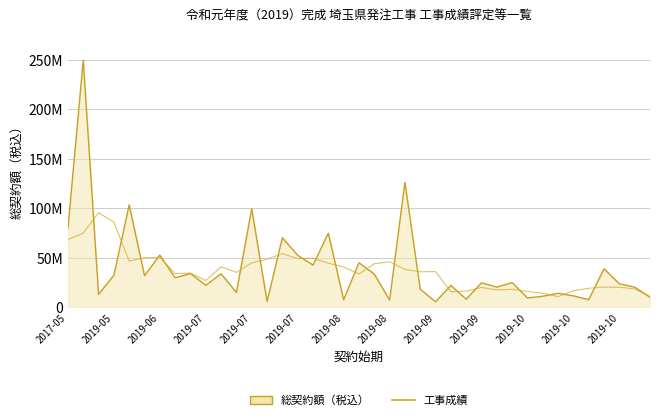

What is the change in value from 18 to 25?

+14432000